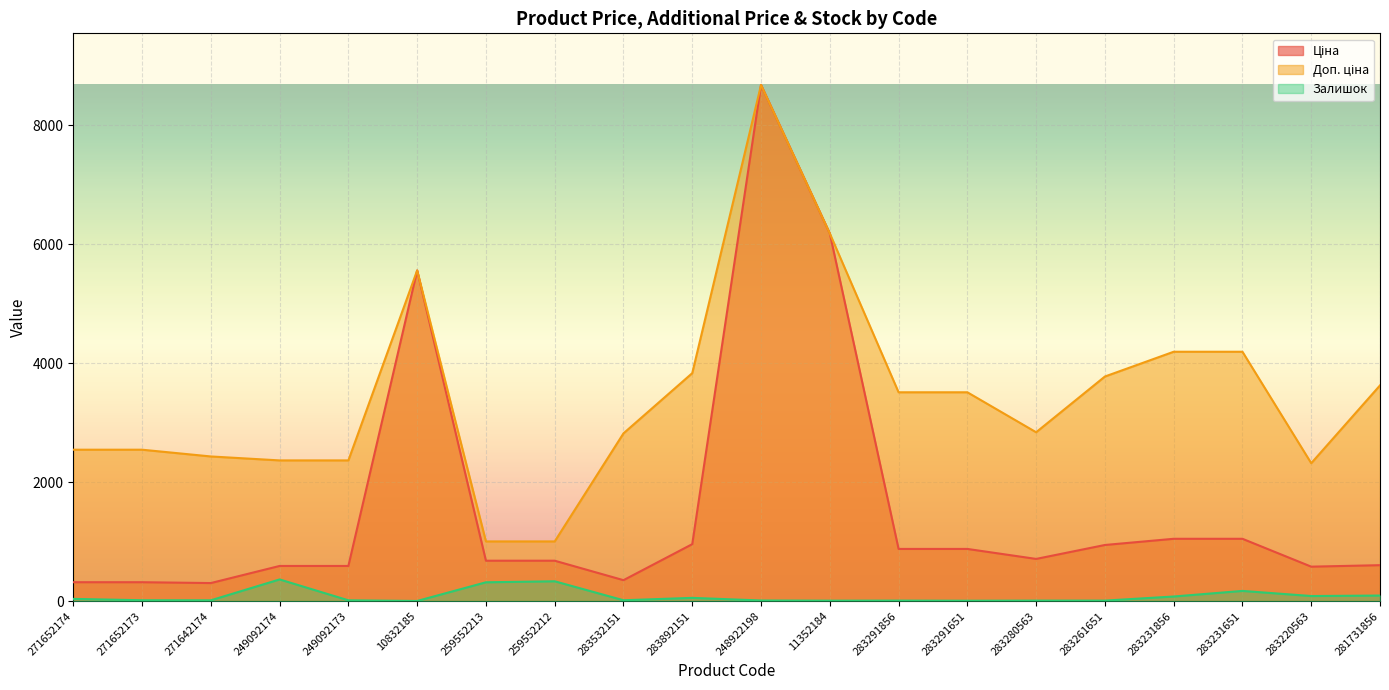

Rank the series by their maximum value, from lowest to highest.

Залишок, Ціна, Доп. ціна